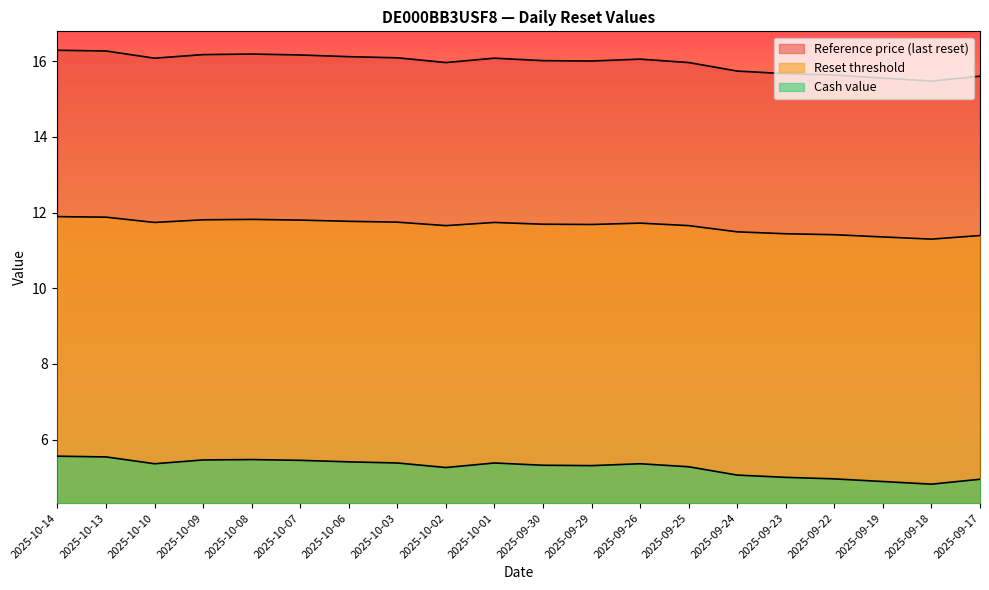

In Reference price (last reset), how many points are higher than both neighbors (excluding endpoints)?

3